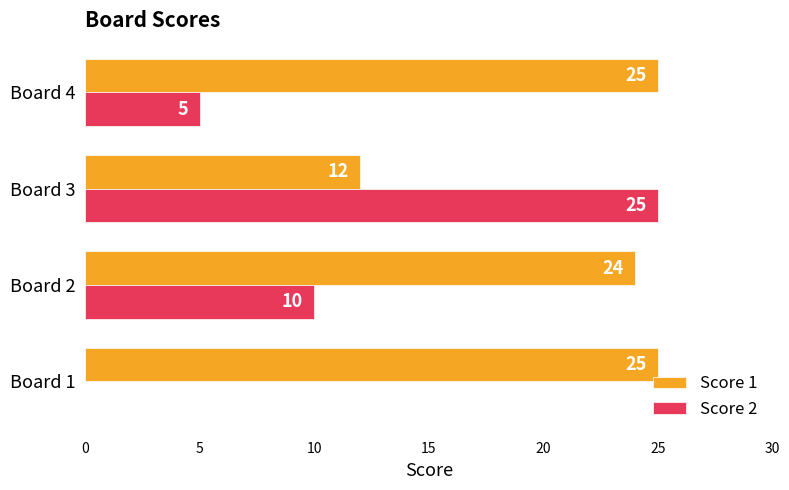

What is the sum of all Score 1 values?

86